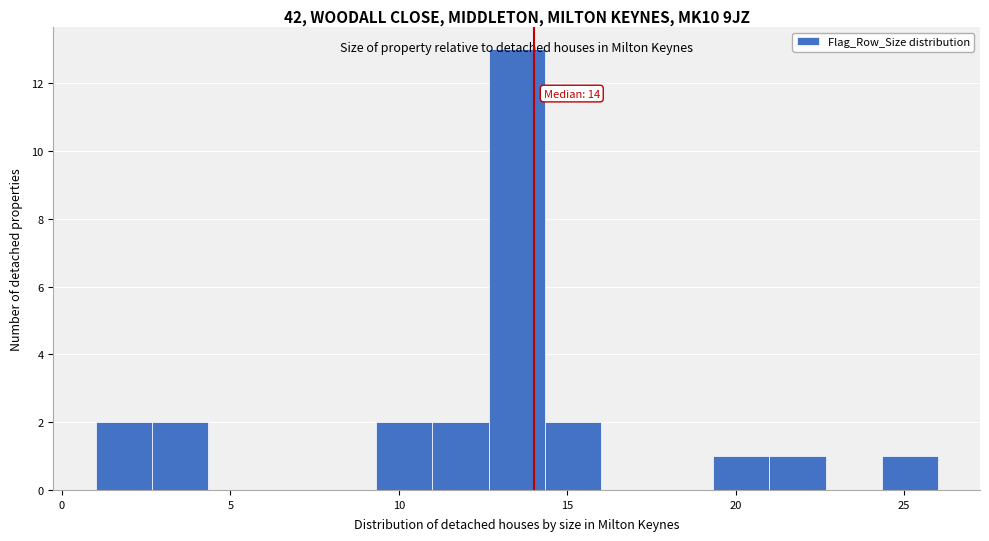

Around what value on the x-axis is the tallest bar? Give the approximate position of its centre, as read against the axis.

13.5